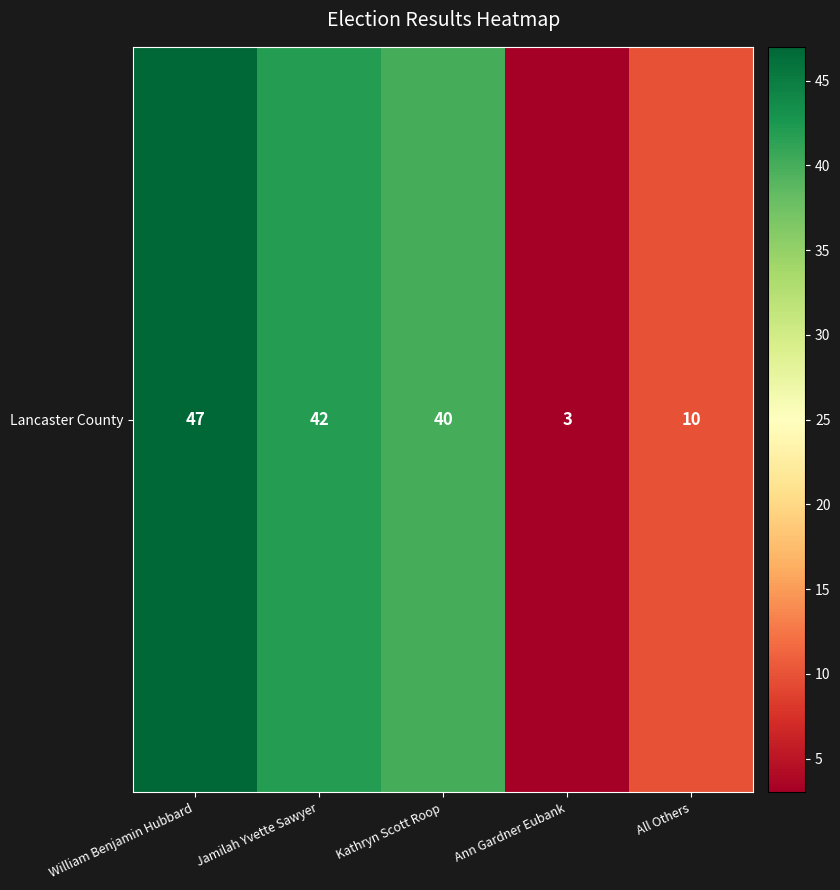

Rank the categories by value from highest to lowest.

William Benjamin Hubbard, Jamilah Yvette Sawyer, Kathryn Scott Roop, All Others, Ann Gardner Eubank